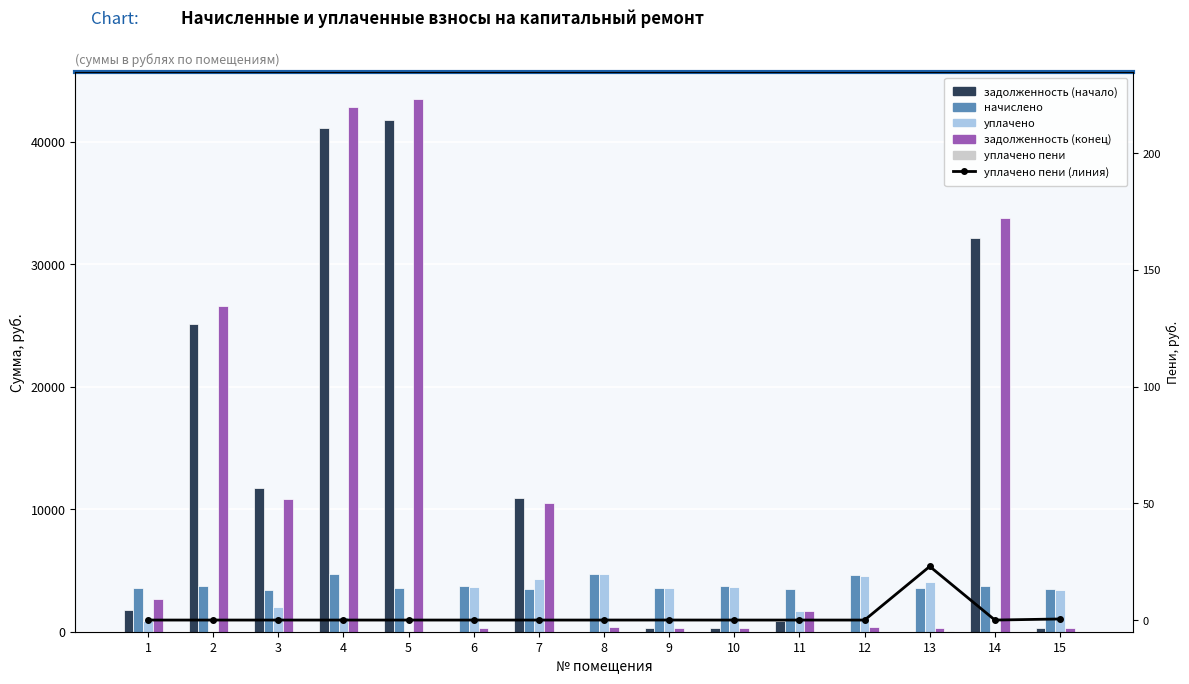

Is it true that уплачено пени equals 7.2 at 7?

False